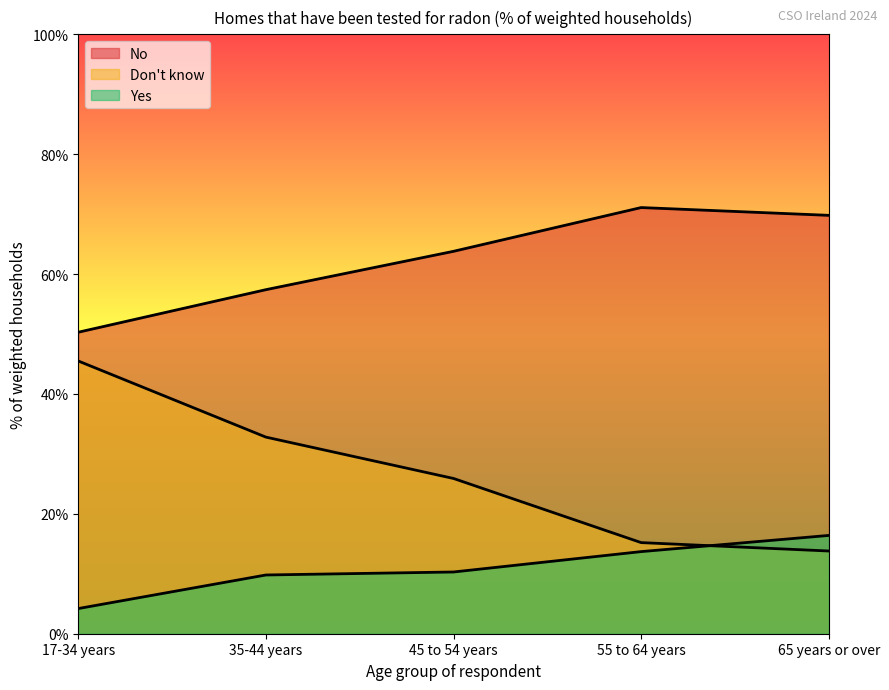

Which category has the highest value in the Don't know series?

17-34 years